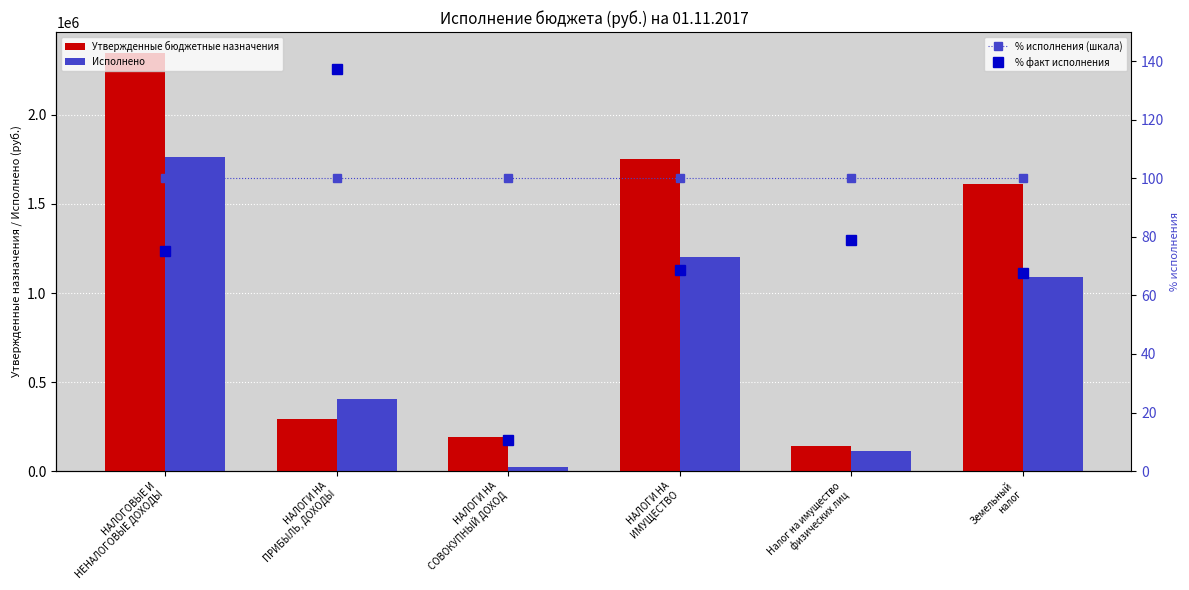

Which series changed the most between НАЛОГИ НА
ПРИБЫЛЬ, ДОХОДЫ and НАЛОГИ НА
ИМУЩЕСТВО?

Утвержденные бюджетные назначения